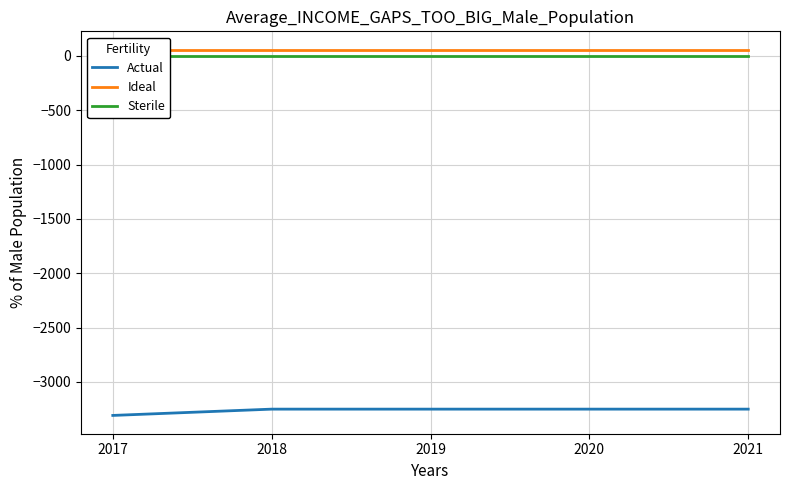

True or false: Sterile and Actual cross at least once.

False